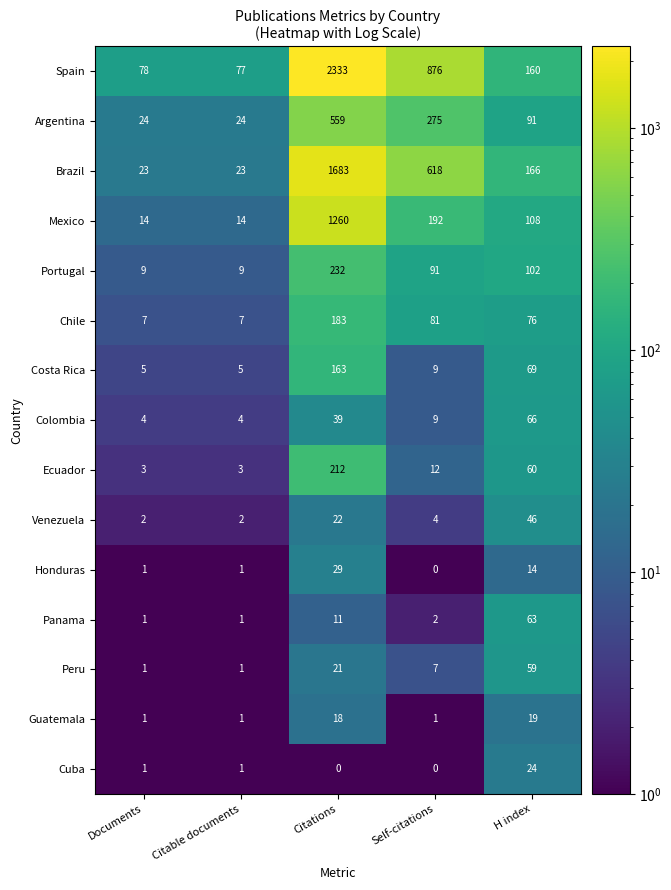

True or false: Mexico has a value of 192 at Self-citations.

True